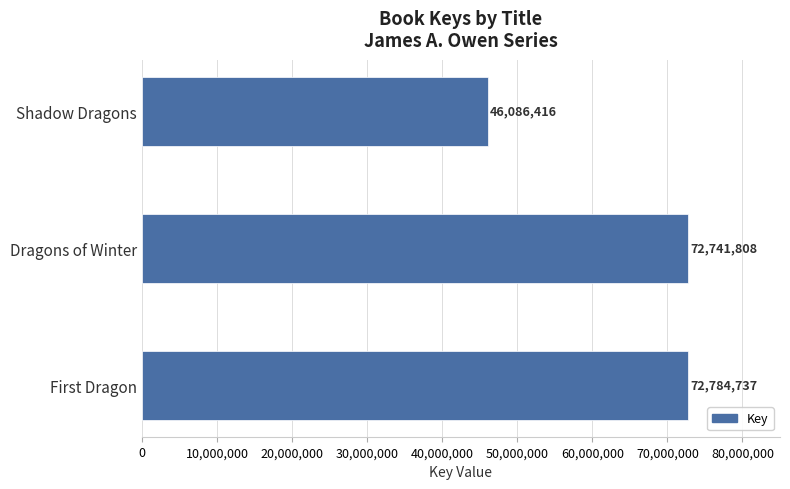

What is the difference between the maximum and second lowest values?

42929